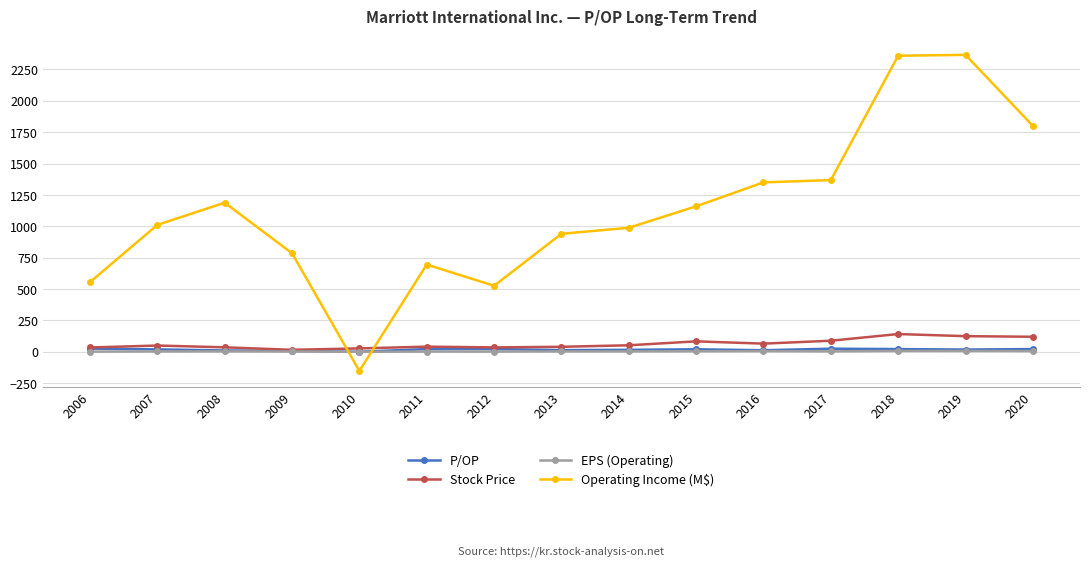

True or false: EPS (Operating) has more than 2 interior local peaks.

True